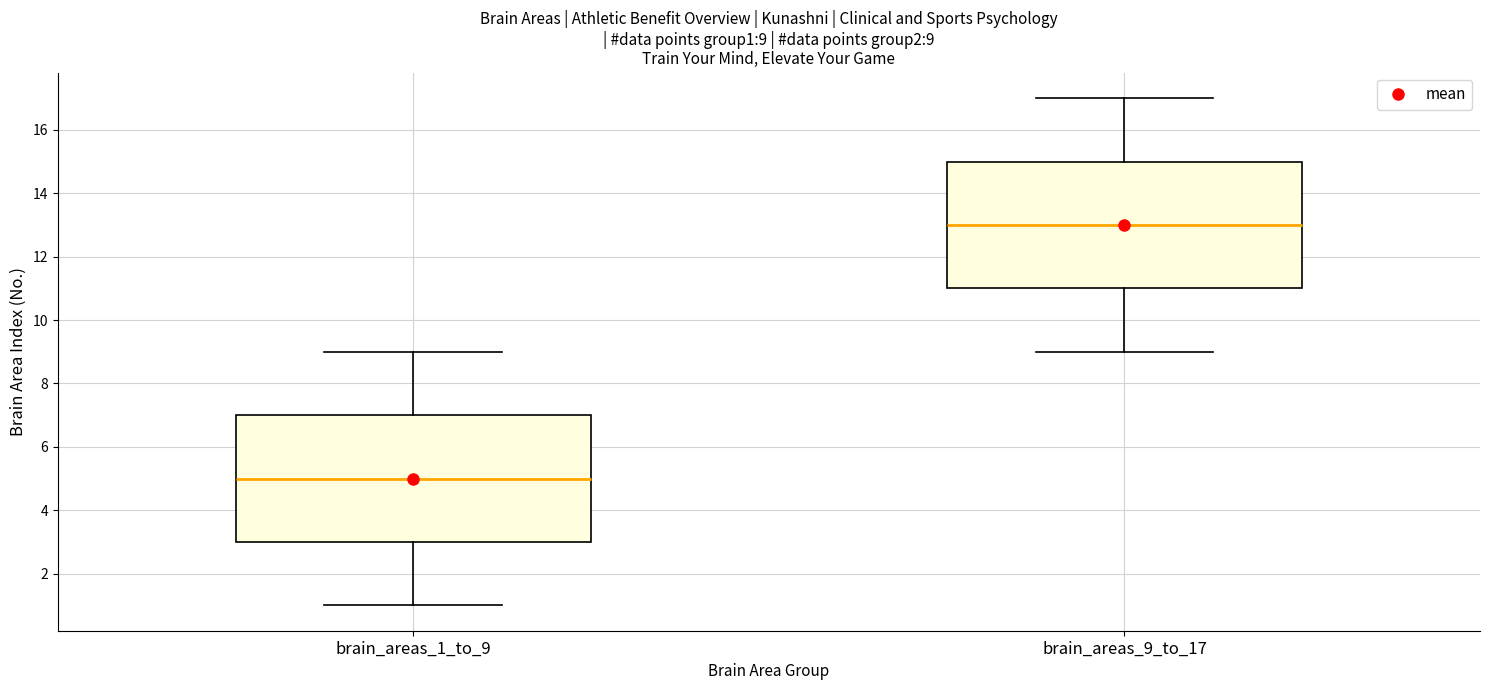

Which box's median line is the lowest?

brain_areas_1_to_9